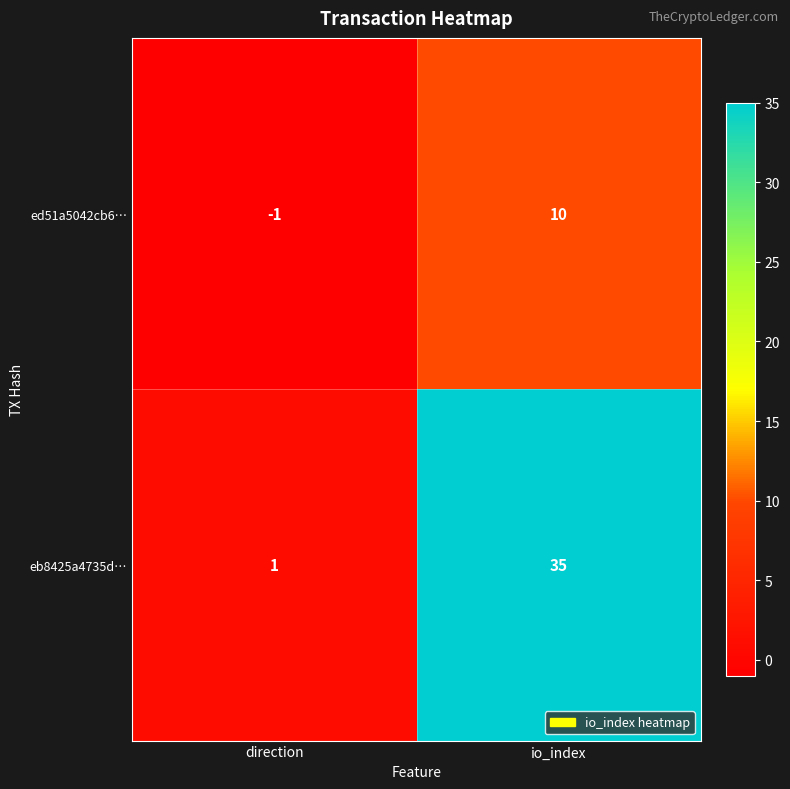

At which category is the sum across all series the highest?

io_index